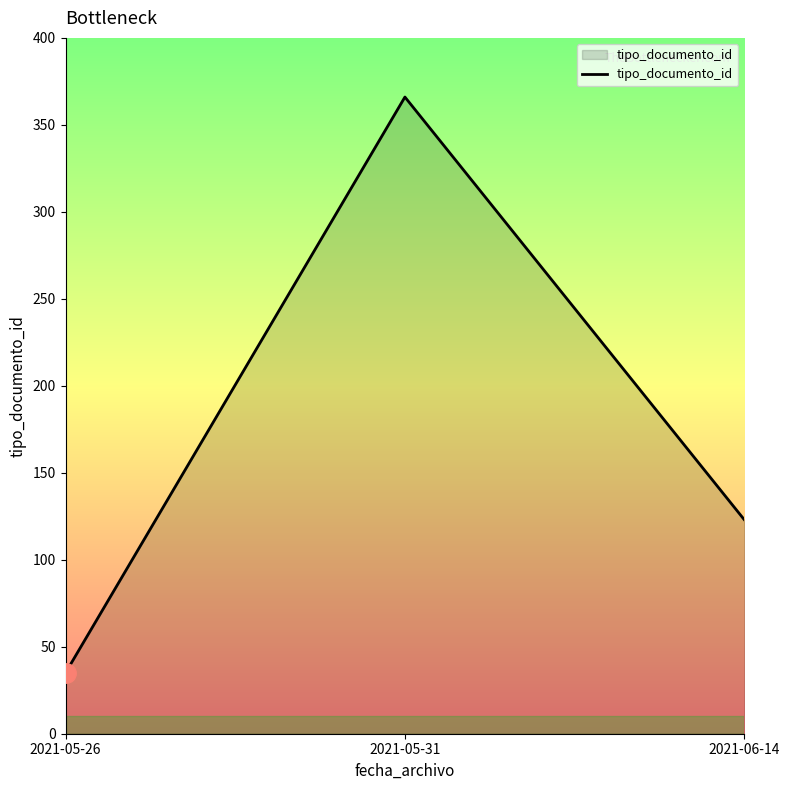

Between 2021-05-31 and 2021-05-26, which is larger?

2021-05-31